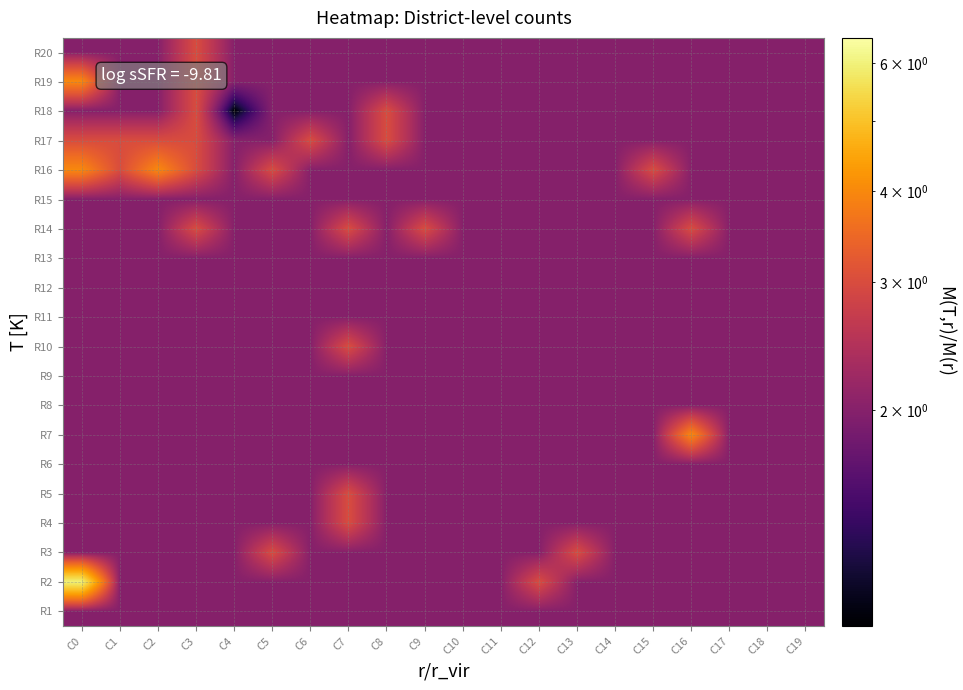

At how many categories does at least one series exceed 5?

1